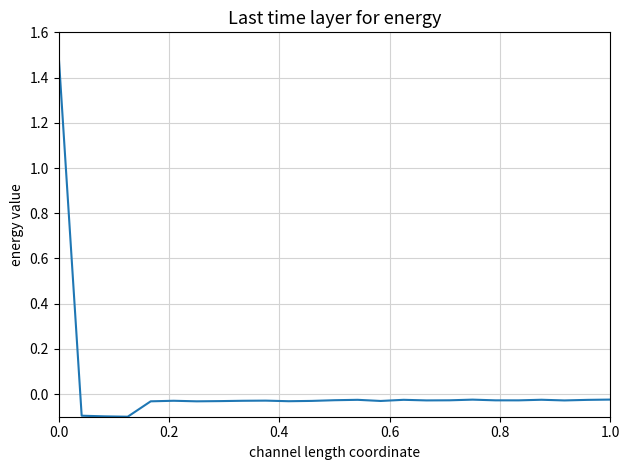

What is the difference between the maximum and minimum values?

1.6